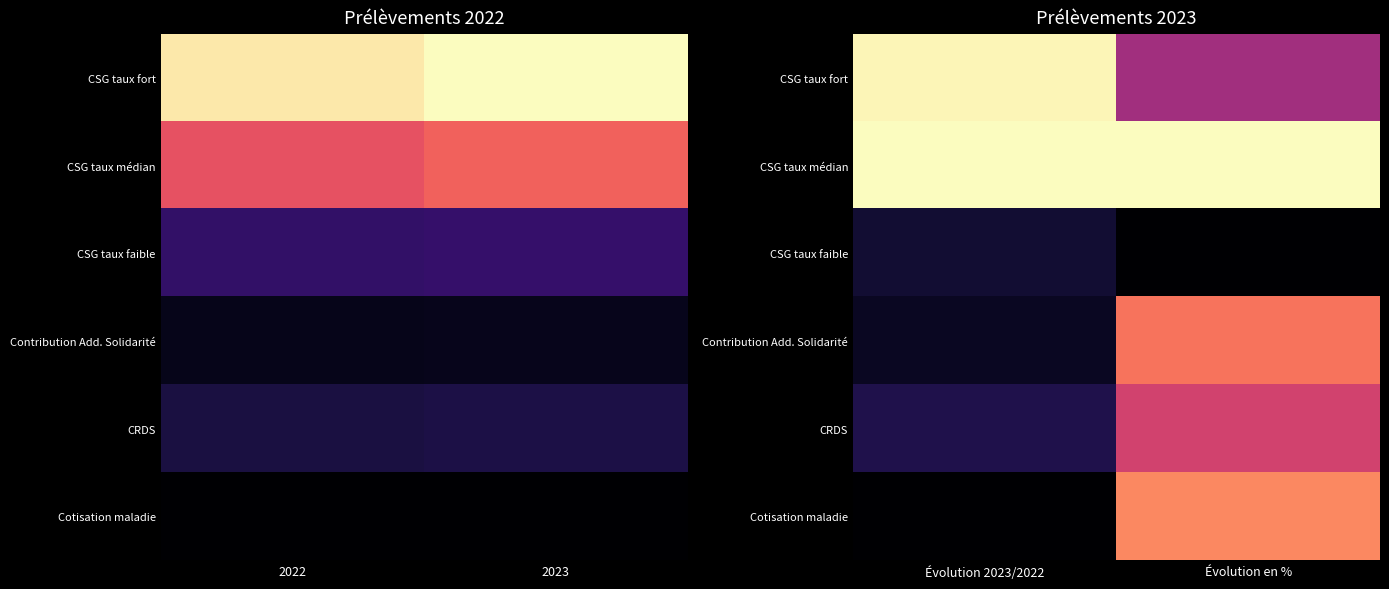

What is the sum of the Contribution Add. Solidarité values at Évolution 2023/2022 and Évolution en %?

0.8